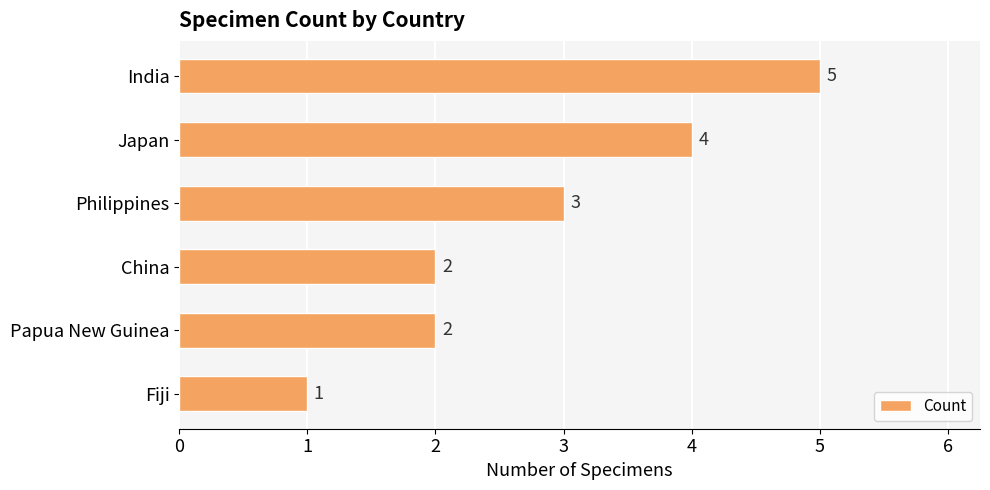

The chart shows a value of 1 at Papua New Guinea. True or false?

False